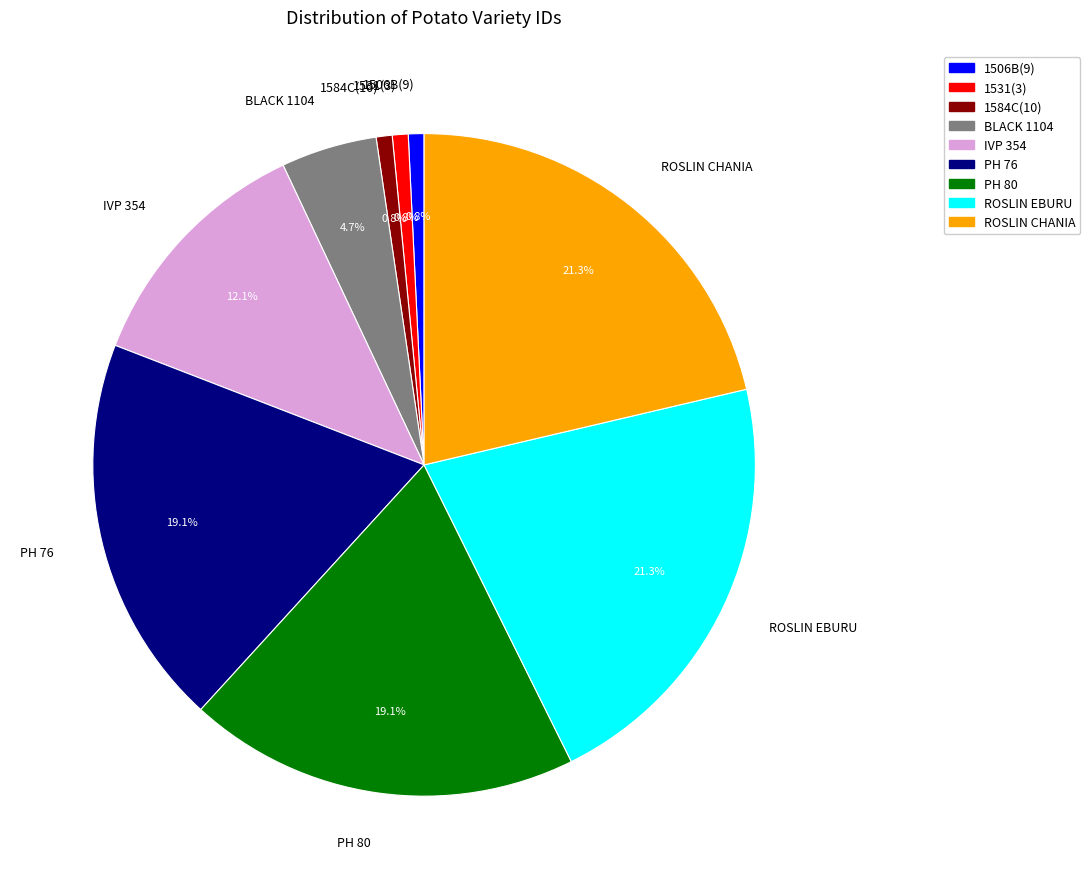

Which has a higher value, ROSLIN CHANIA or PH 80?

ROSLIN CHANIA